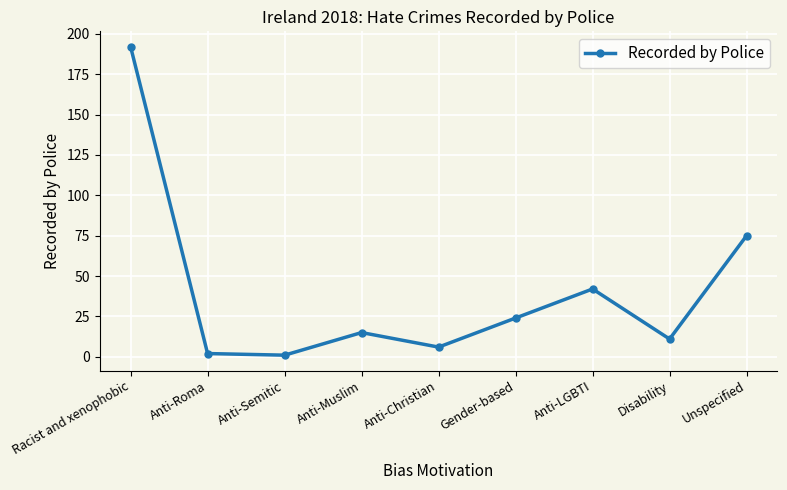

True or false: there are more than 1 points higher than both neighbors.

True